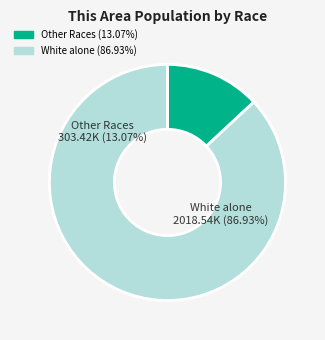

What percentage is the White alone slice, to the nearest percent?

87%